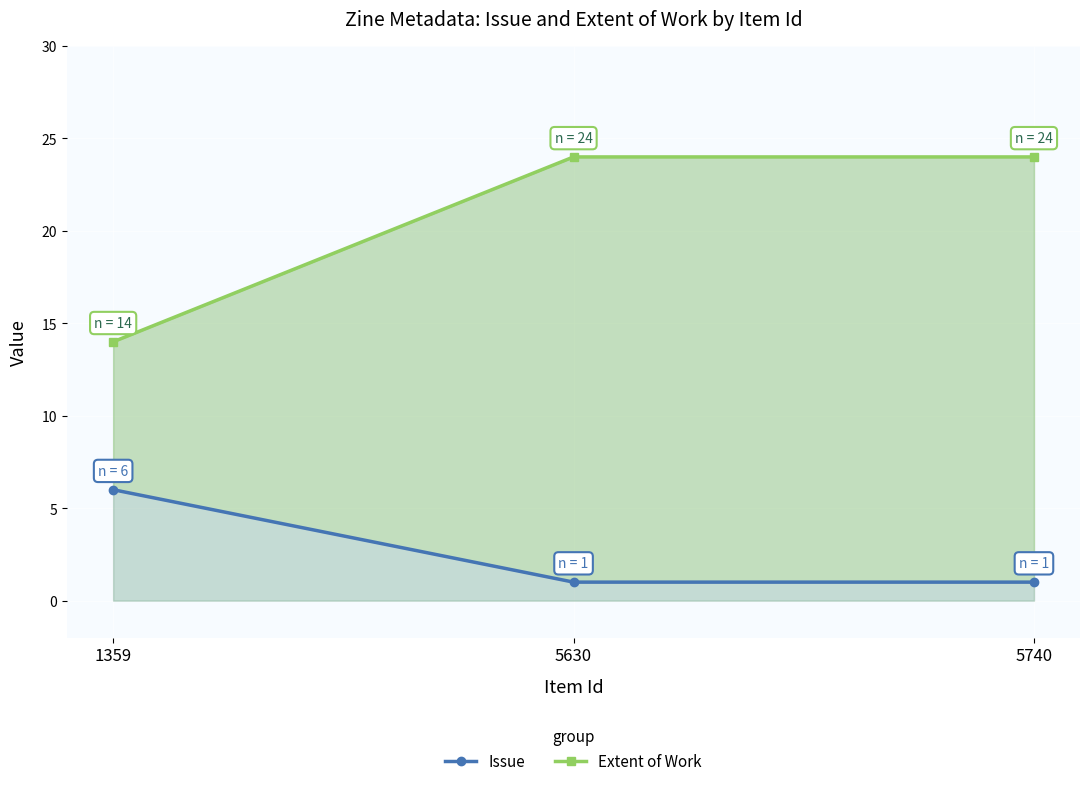

Between 5630 and 5740, which series saw the biggest shift?

Issue